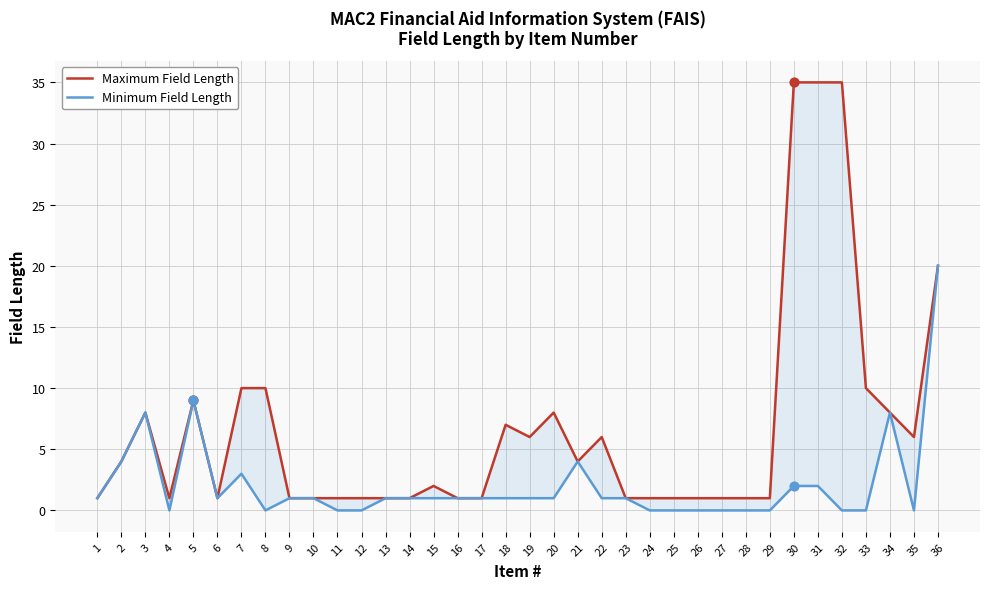

Which series has the largest total across all categories?

Maximum Field Length